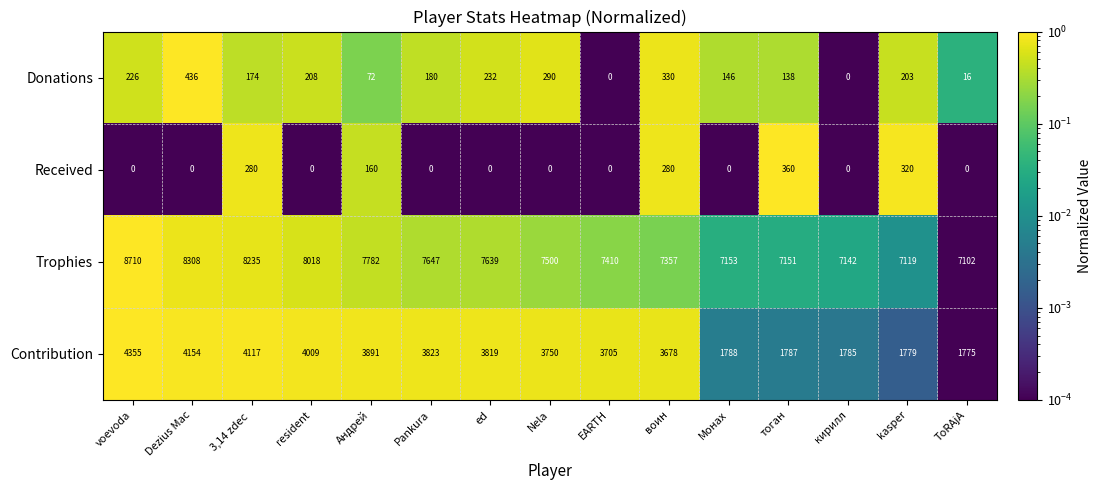

Rank the series at kasper from highest to lowest value.

Trophies, Contribution, Received, Donations